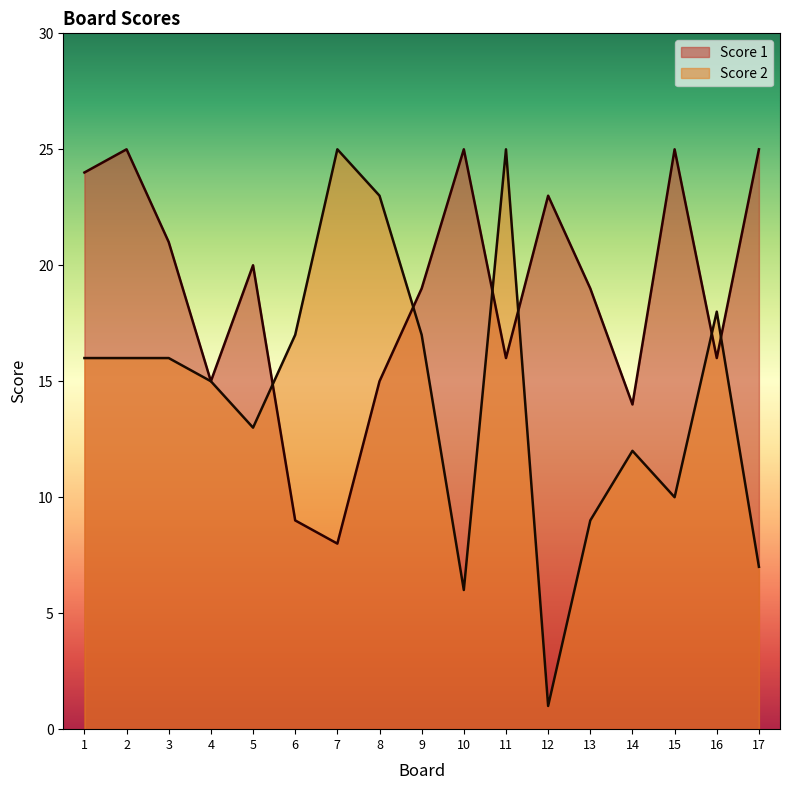

How many lines are shown in the chart?

2